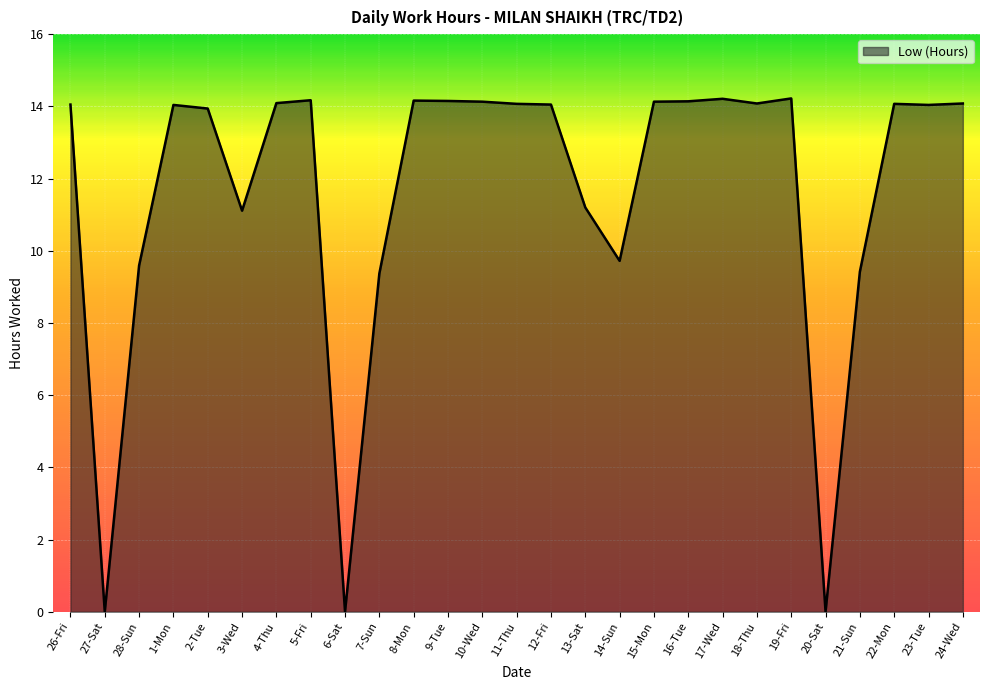

What is the greatest value displayed?

14.2